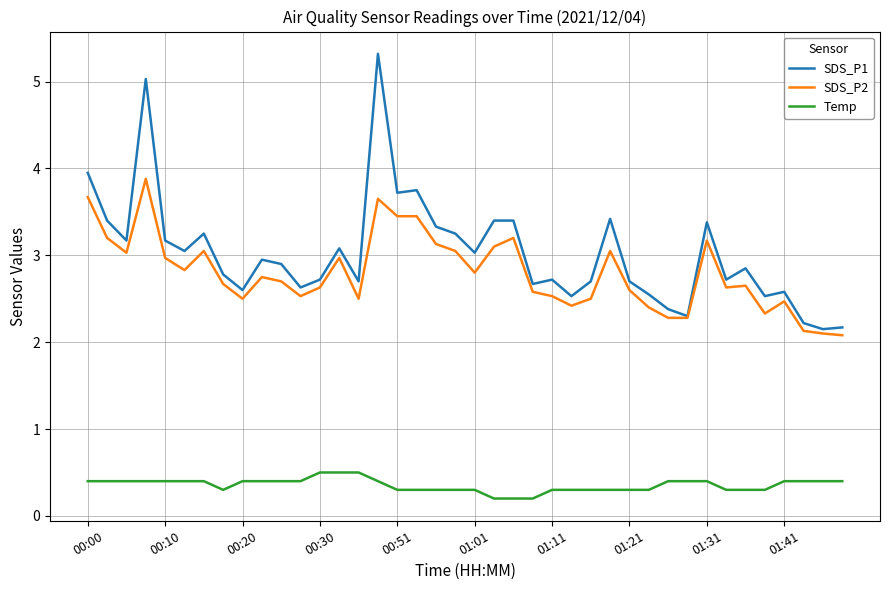

True or false: Temp and SDS_P2 intersect in this chart.

False